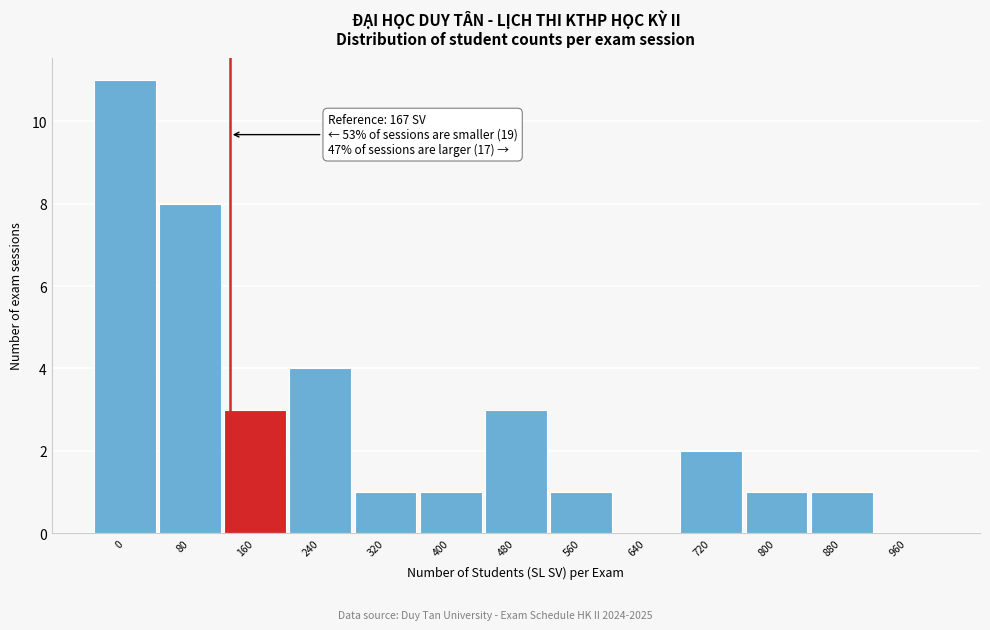

Reading left to right, transcribe all the data shown in this chart.

0=11	80=8	160=3	240=4	320=1	400=1	480=3	560=1	640=0	720=2	800=1	880=1	960=0